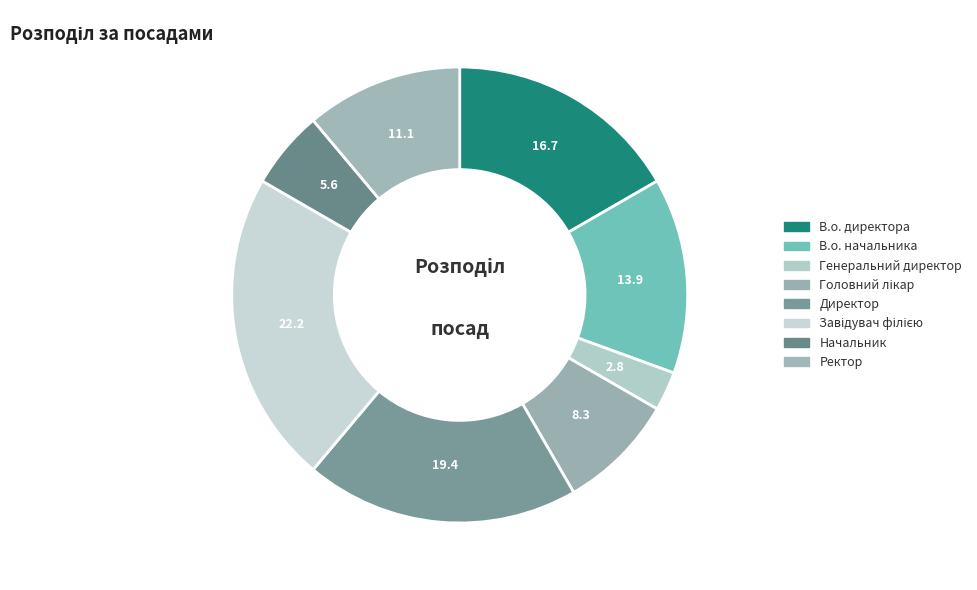

What percentage is the Завідувач філією slice, to the nearest percent?

22%